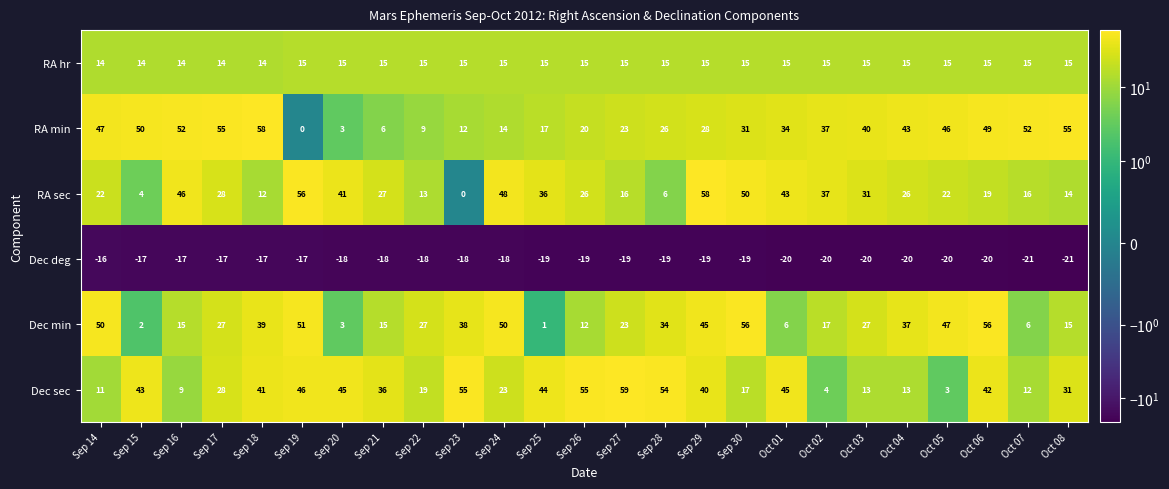

What is the difference between the highest and lowest values at Oct 02?

57